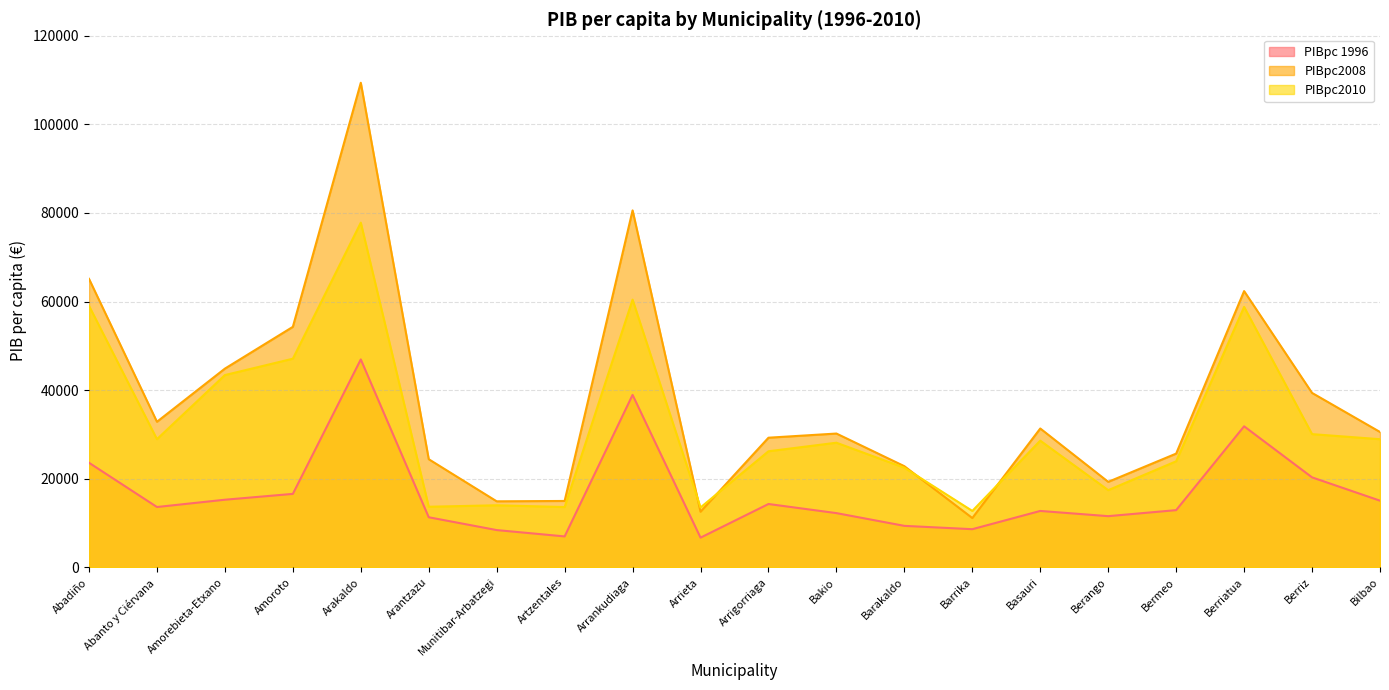

What is the spread (max minus min) of values at Amorebieta-Etxano?

29583